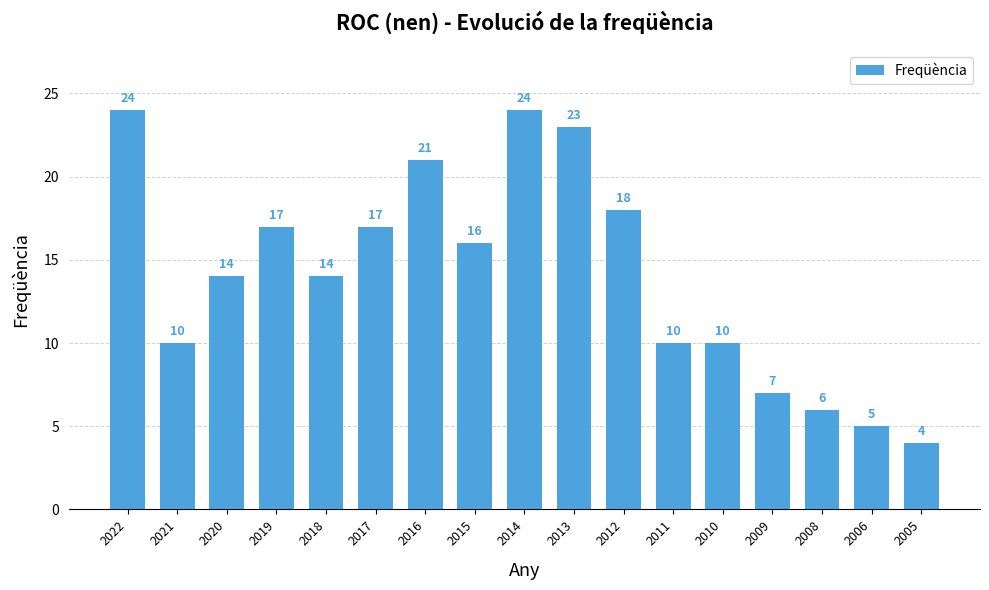

What is the smallest value displayed?

4